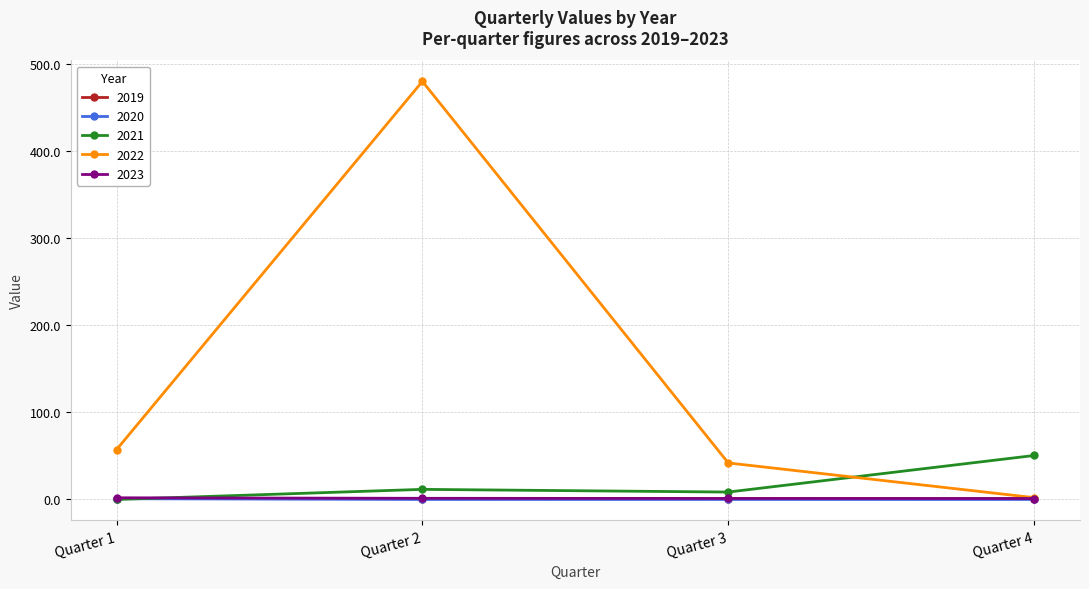

How many lines are shown in the chart?

5